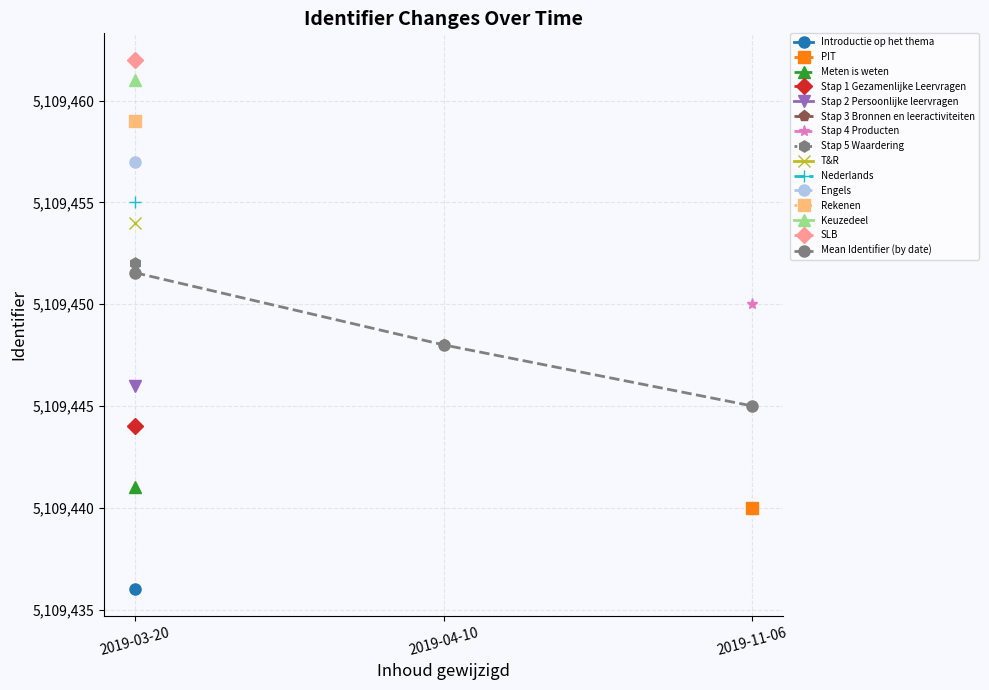

What position from the left is 2019-11-06?

3